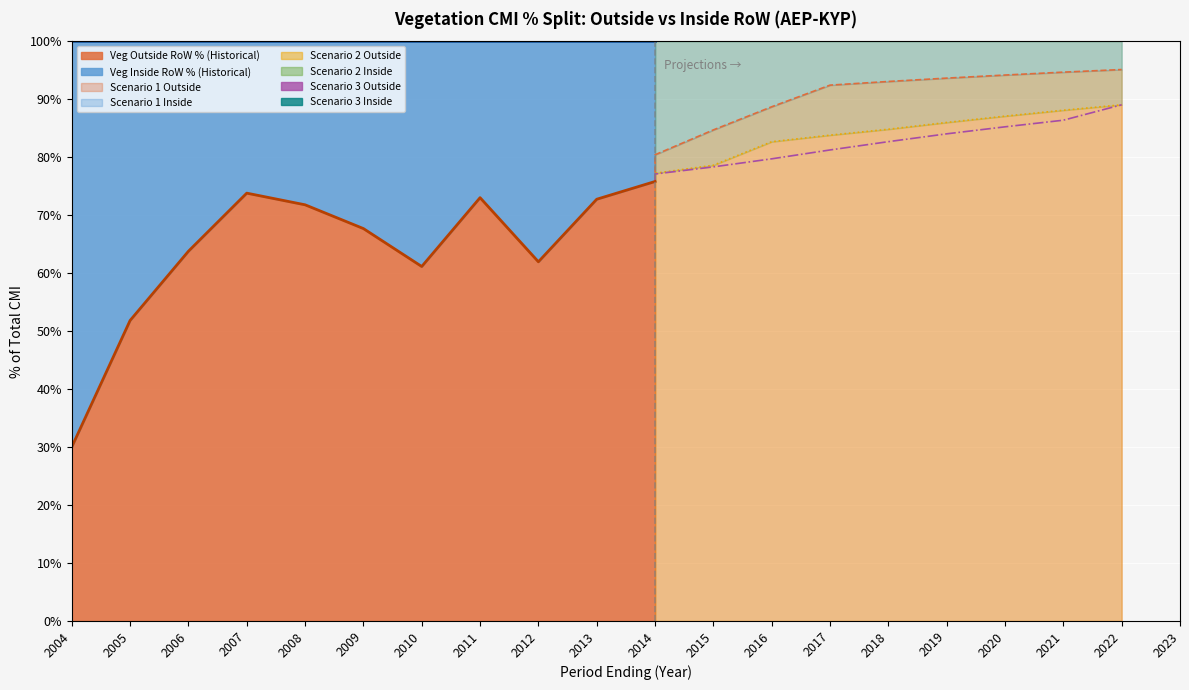

Between 2014 and 2015, which is larger?

2015